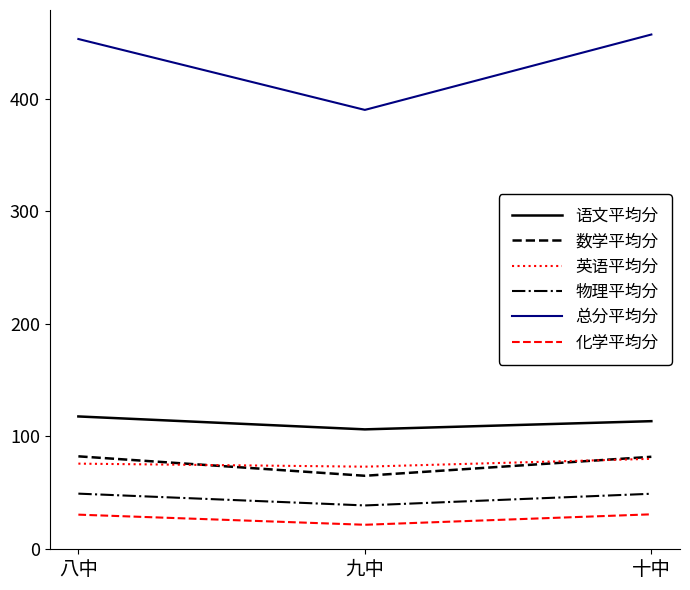

At which label does 化学平均分 first exceed 30?

八中